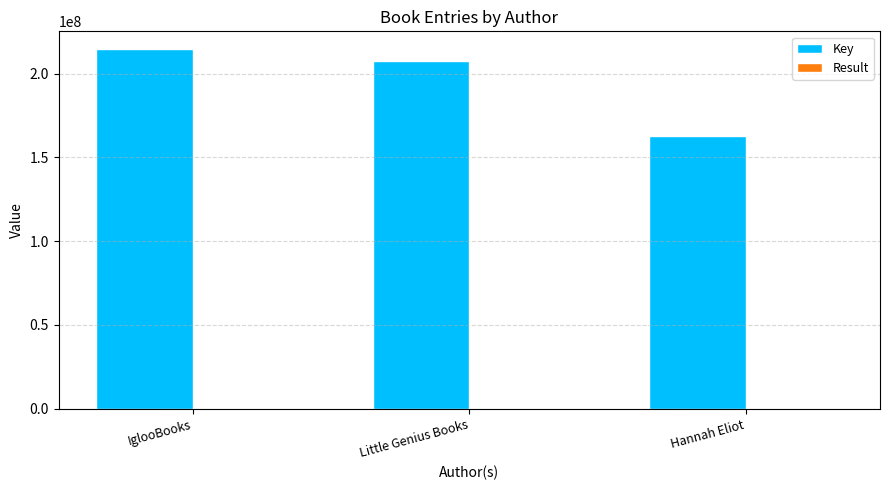

At which label is Key closest to 188619046?

Little Genius Books